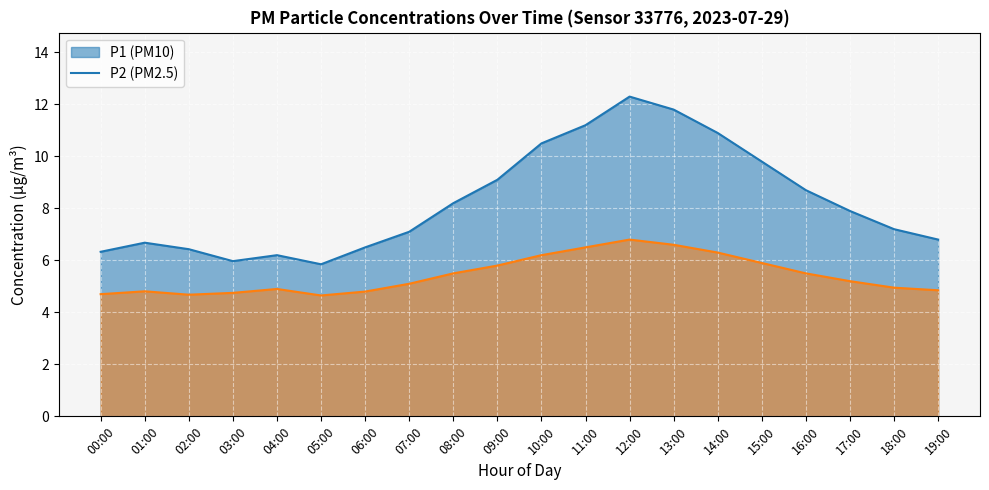

Where is the first local minimum for P1?

03:00